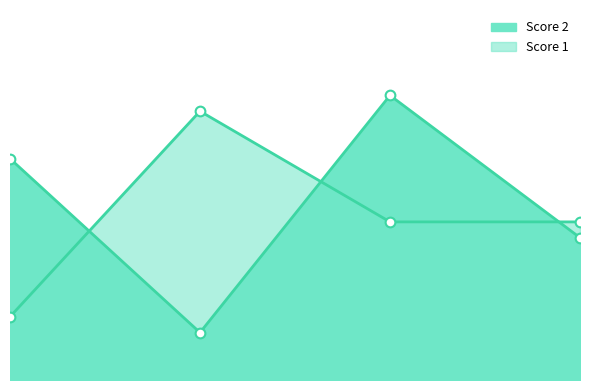

Reading right to left, list all the values displayed in this chart.

Score 2: 9	18	3	14
Score 1: 10	10	17	4